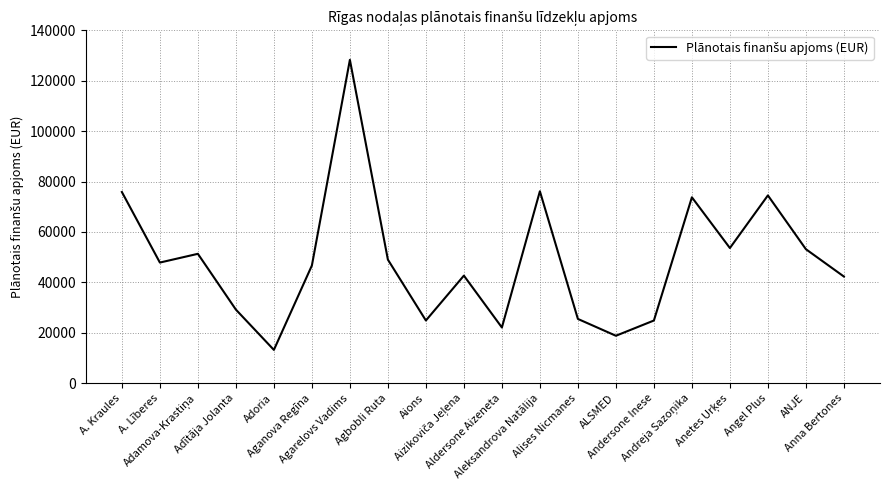

What is the maximum value shown in the chart?

128298